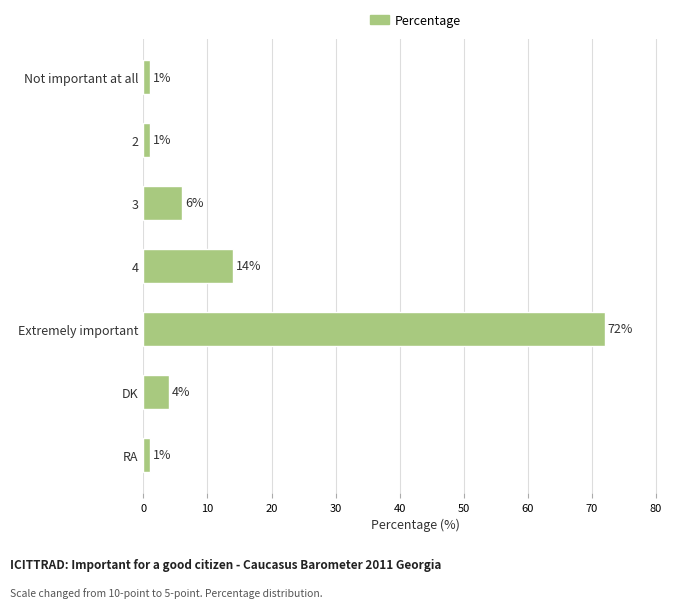

What is the value of the 3rd bar from the top?

6